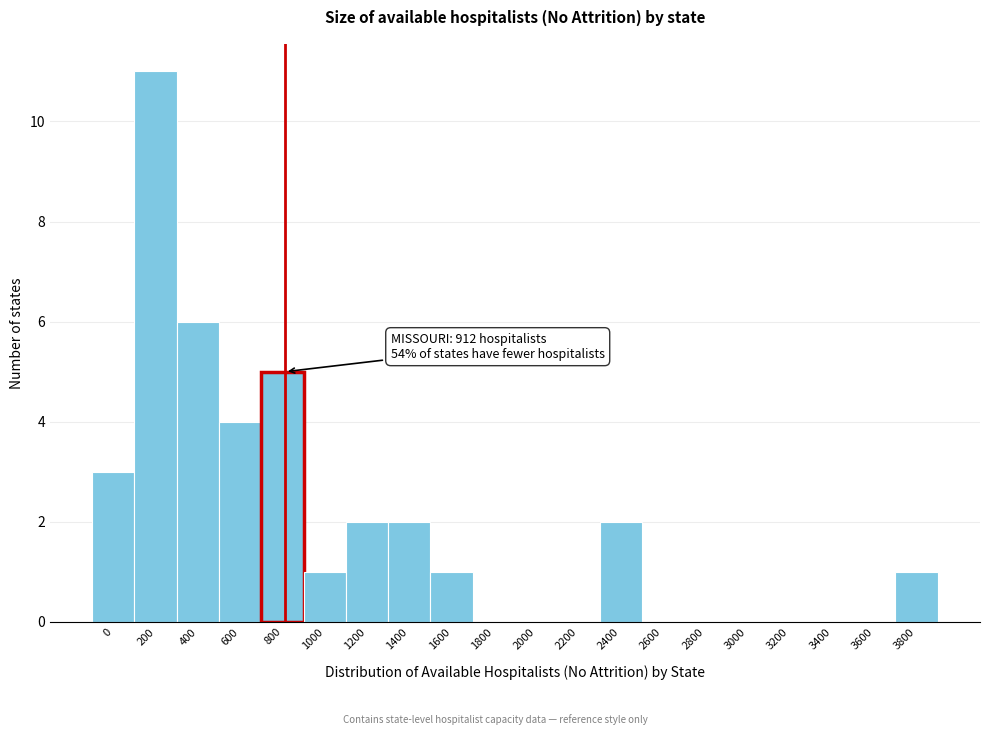

Reading right to left, transcribe all the data shown in this chart.

3800=1	3600=0	3400=0	3200=0	3000=0	2800=0	2600=0	2400=2	2200=0	2000=0	1800=0	1600=1	1400=2	1200=2	1000=1	800=5	600=4	400=6	200=11	0=3